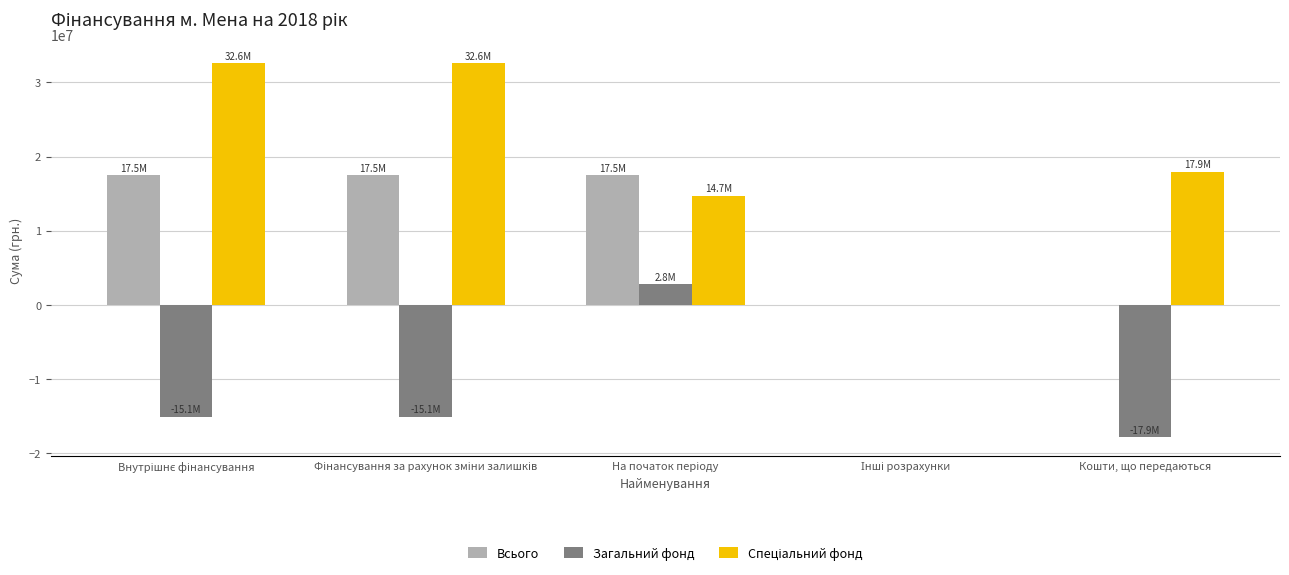

What is the maximum value for Загальний фонд?

2766203.0